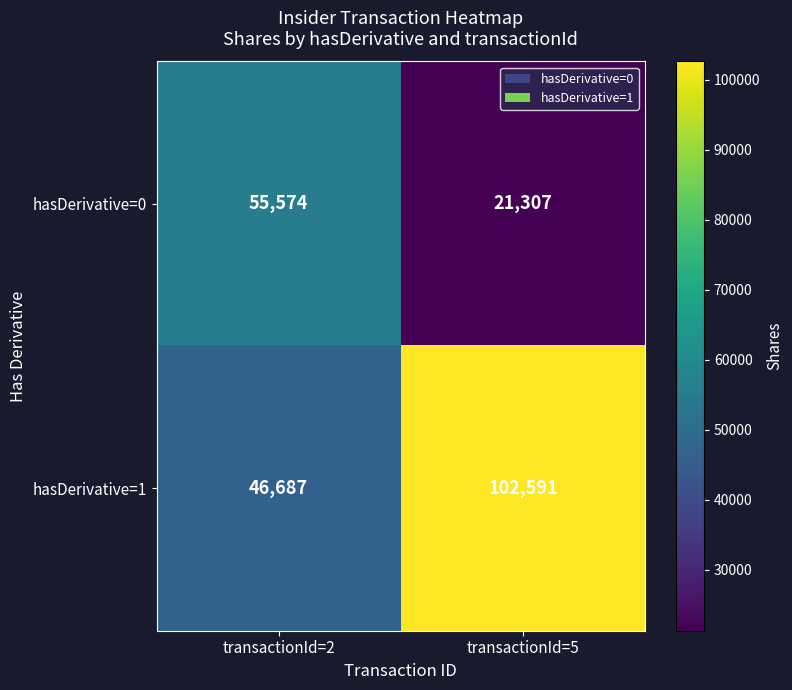

Between transactionId=2 and transactionId=5, which series saw the biggest shift?

hasDerivative=1